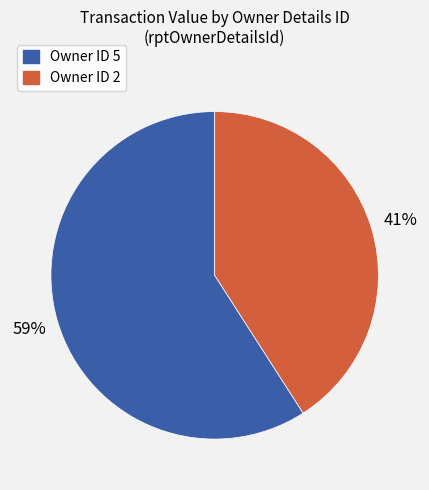

Does any single category account for the majority?

Yes